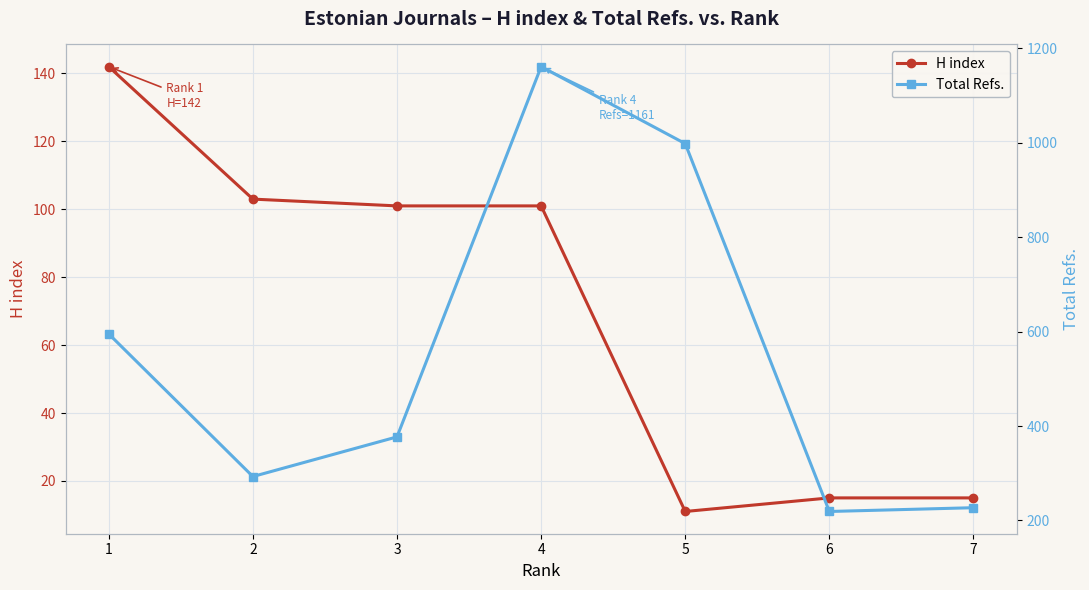

What is the difference between the maximum and minimum values in the H index series?

131